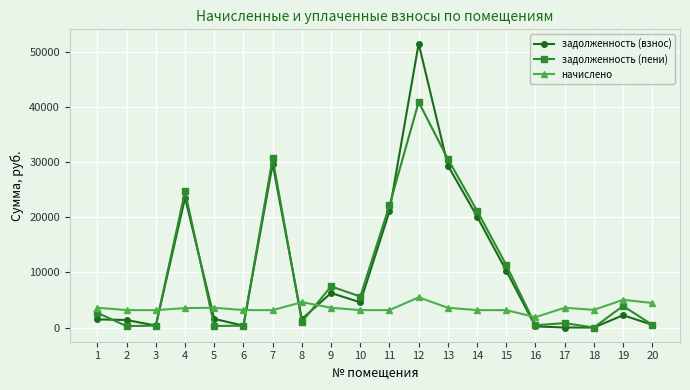

List the series in order of their peak value, highest first.

задолженность (взнос), задолженность (пени), начислено